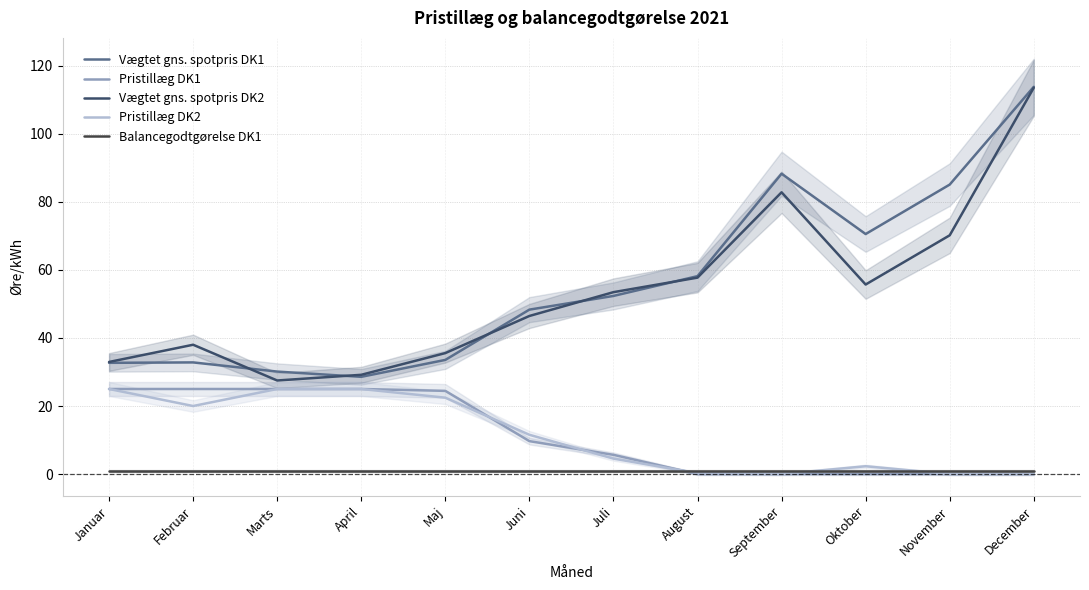

True or false: Vægtet gns. spotpris DK1 has a value of 11.4 at Marts.

False